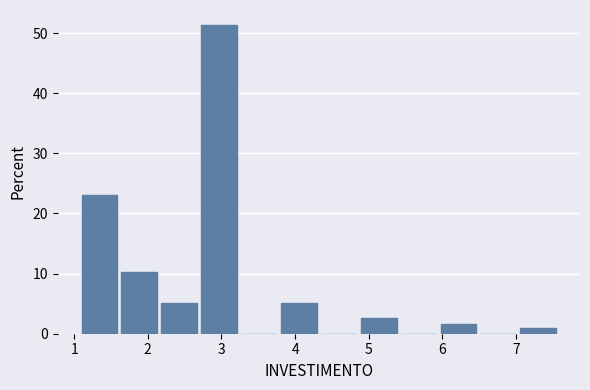

What is the height of the bar covering 2.7 to 3.3 on the x-axis? Neither the bar edges nor the heights are printed on the chart, so give them approximately, as read against the axes.

51